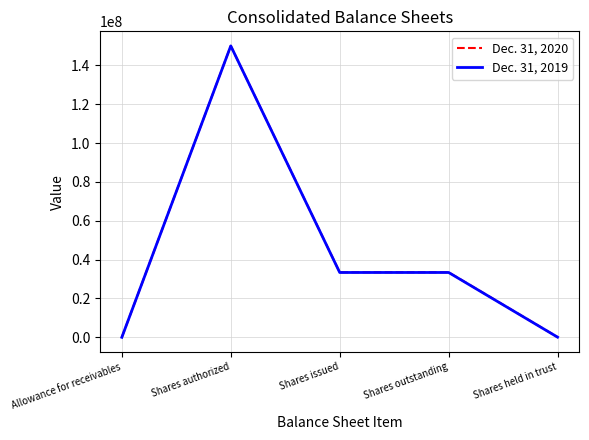

What is the average value of the Dec. 31, 2019 series?

43361356